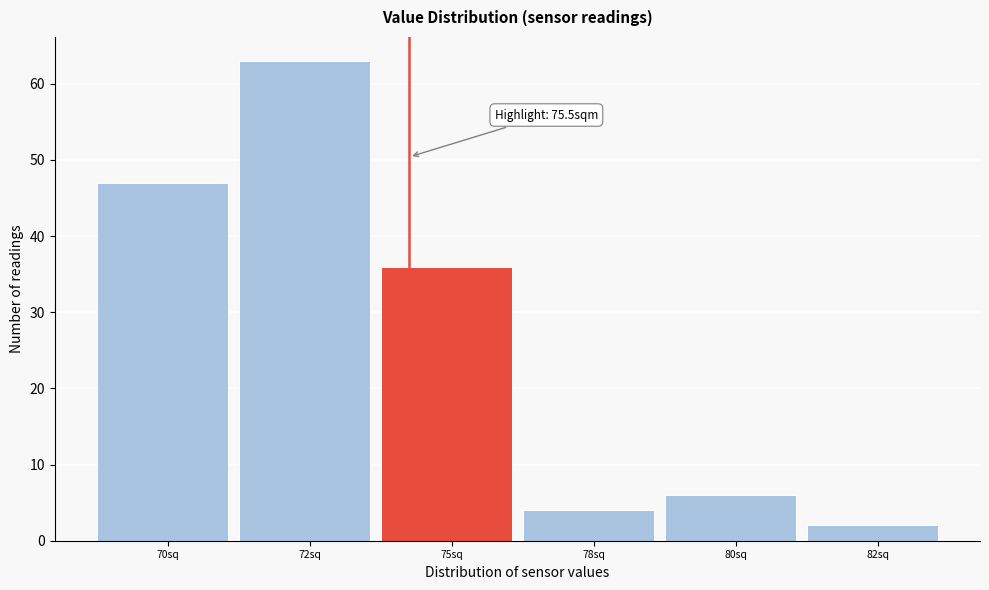

Reading left to right, what are all the values shown in this chart?

70sq=47	72sq=63	75sq=36	78sq=4	80sq=6	82sq=2